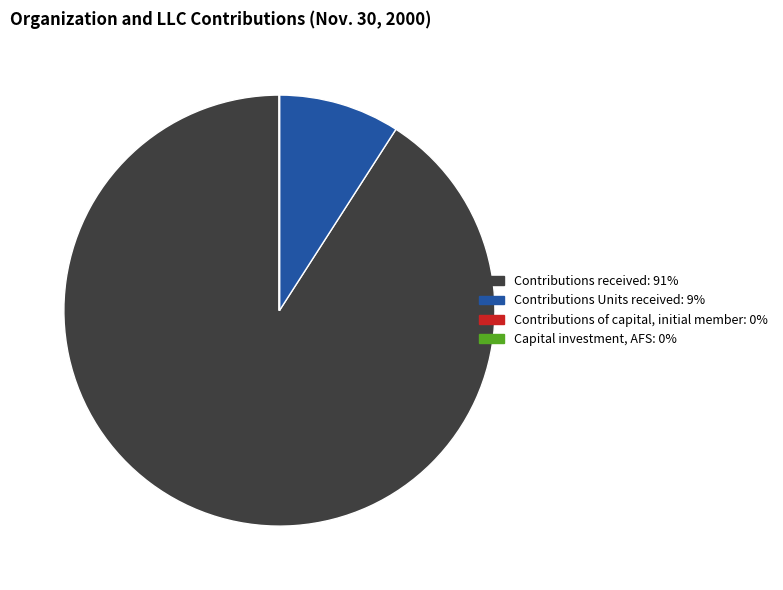

Does Contributions Units received account for over 50% of the chart?

No